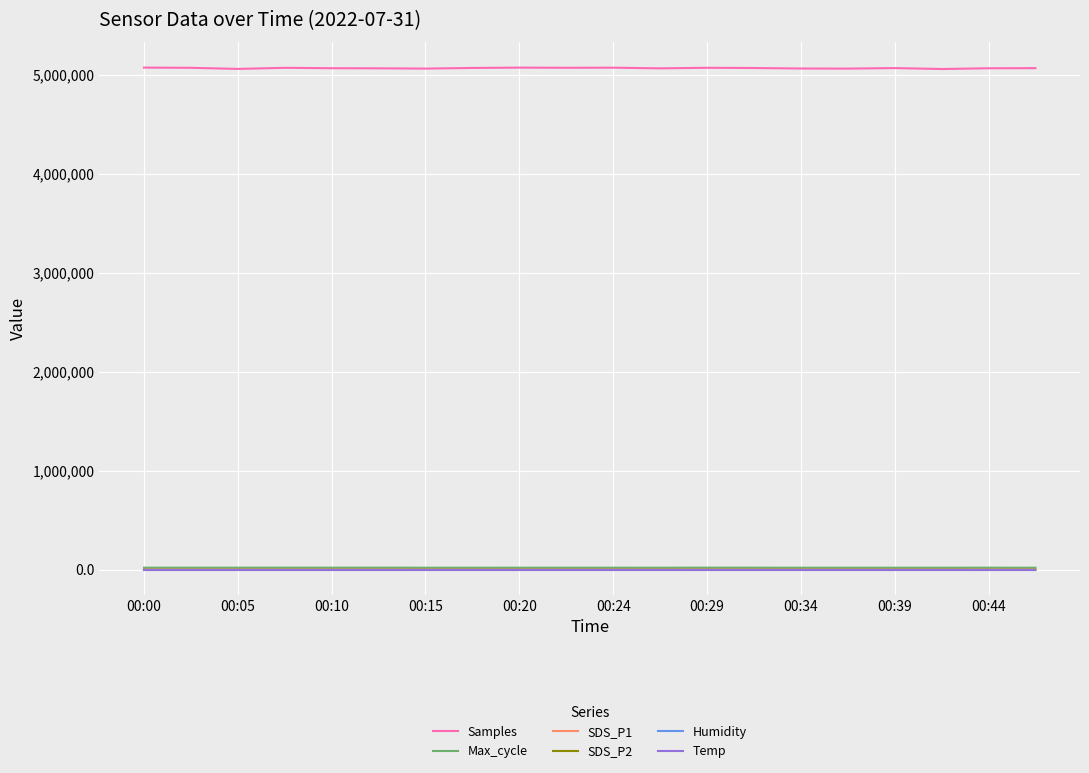

True or false: Max_cycle and Samples cross at least once.

False